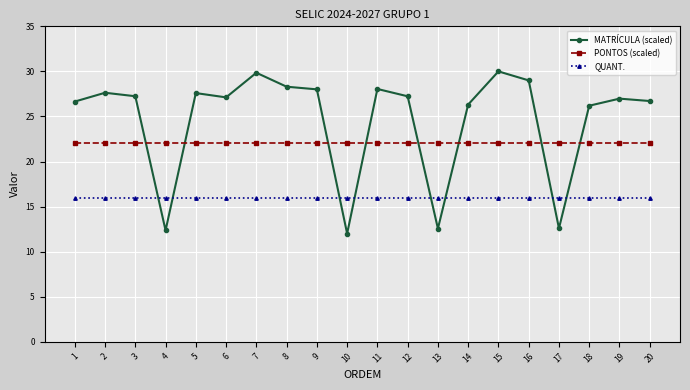

Where is the first local minimum for MATRÍCULA (scaled)?

4